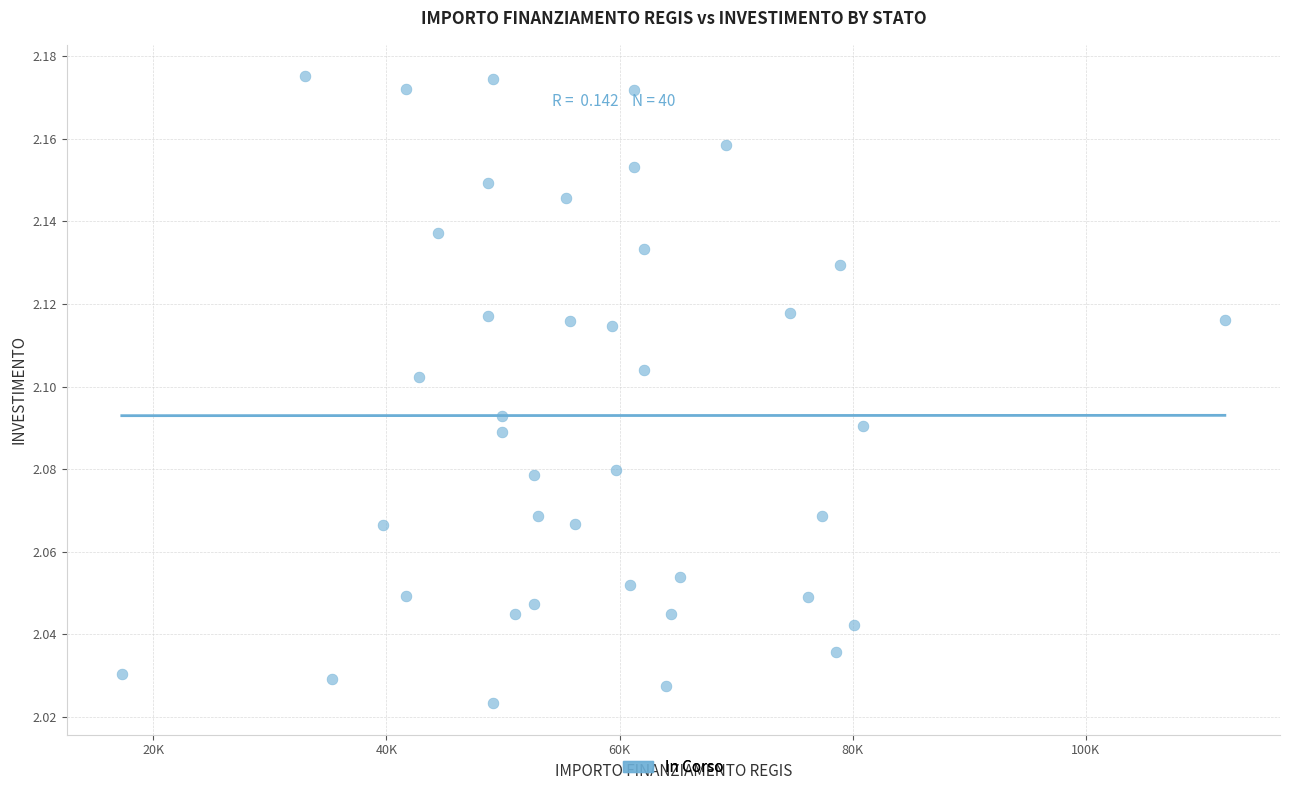

What is the range of X values (max minus min)?

94665.7